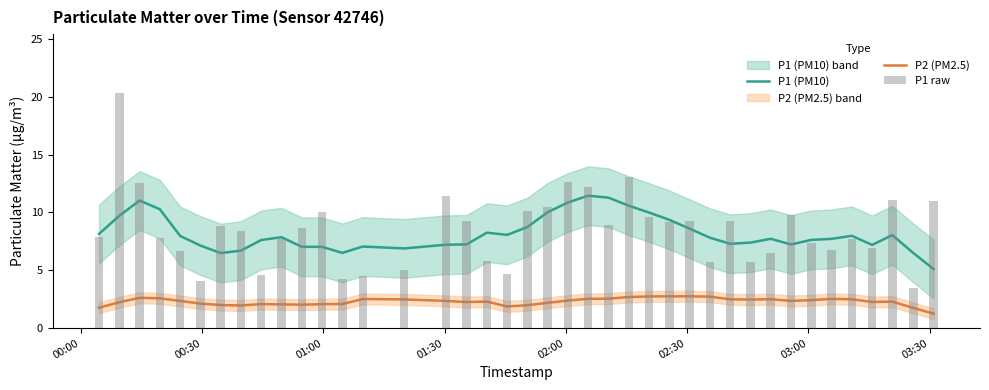

Reading left to right, extract all data points from this chart.

P1 (PM10): 8.2	9.7	11.0	10.3	8.0	7.1	6.5	6.7	7.6	7.9	7.0	7.0	6.5	7.1	6.9	7.2	7.2	8.3	8.1	8.7	10.0	10.9	11.5	11.3	10.6	10.0	9.4	8.6	7.8	7.3	7.4	7.7	7.2	7.6	7.7	8.0	7.2	8.0	6.5	5.1
P2 (PM2.5): 1.8	2.2	2.6	2.6	2.4	2.1	2.0	2.0	2.1	2.1	2.0	2.1	2.1	2.5	2.5	2.4	2.3	2.3	1.9	2.0	2.2	2.4	2.5	2.6	2.7	2.7	2.8	2.8	2.7	2.5	2.5	2.5	2.4	2.4	2.5	2.5	2.3	2.3	1.8	1.3
P1 raw: 7.9	20.3	12.6	7.8	6.6	4.1	8.8	8.4	4.6	7.7	8.7	10.1	4.2	4.5	5.1	11.4	9.2	5.8	4.7	10.1	10.4	12.6	12.2	8.9	13.1	9.6	9.2	9.3	5.8	9.2	5.7	6.5	9.8	7.4	6.8	7.7	7.0	11.1	3.5	11.0